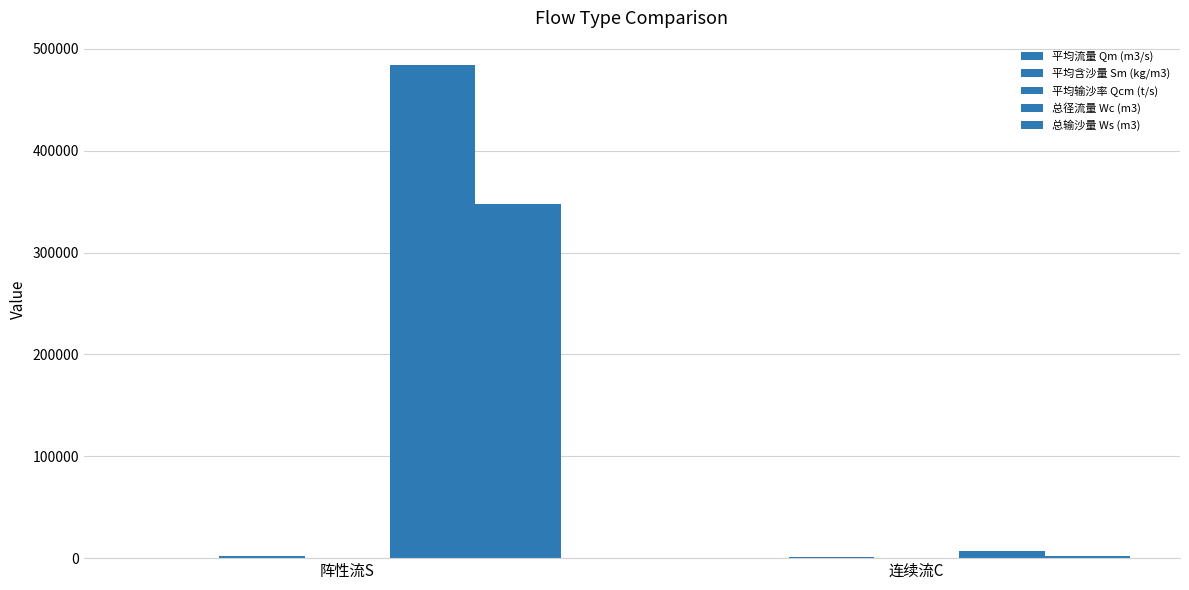

How many groups of bars are there?

2